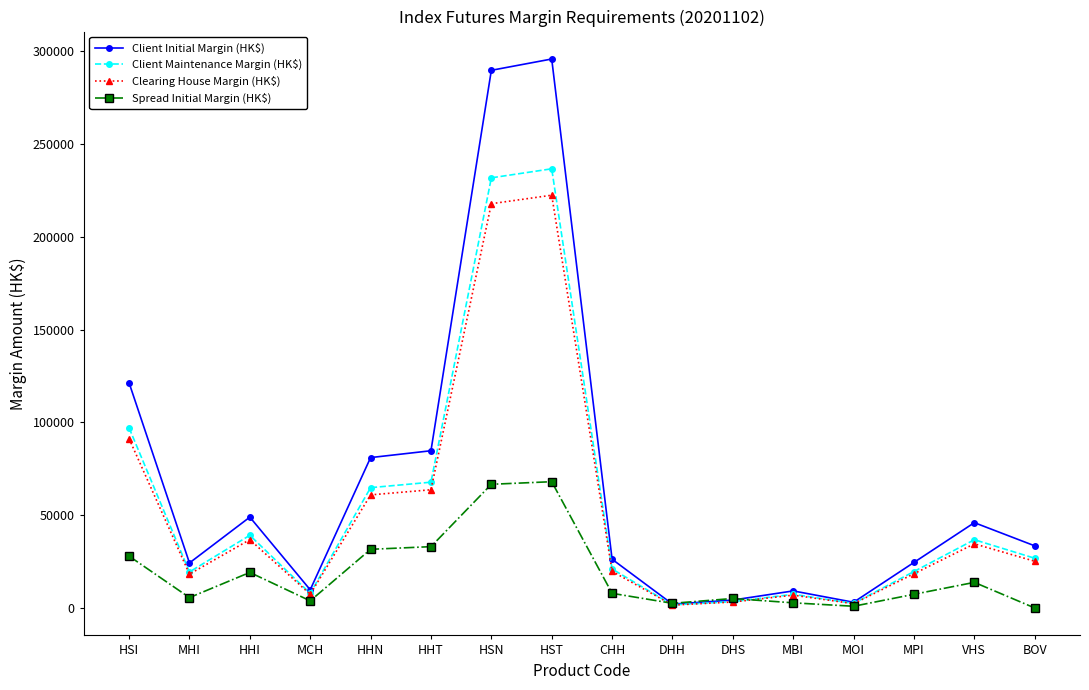

What is the average value of the Spread Initial Margin (HK$) series?

18509